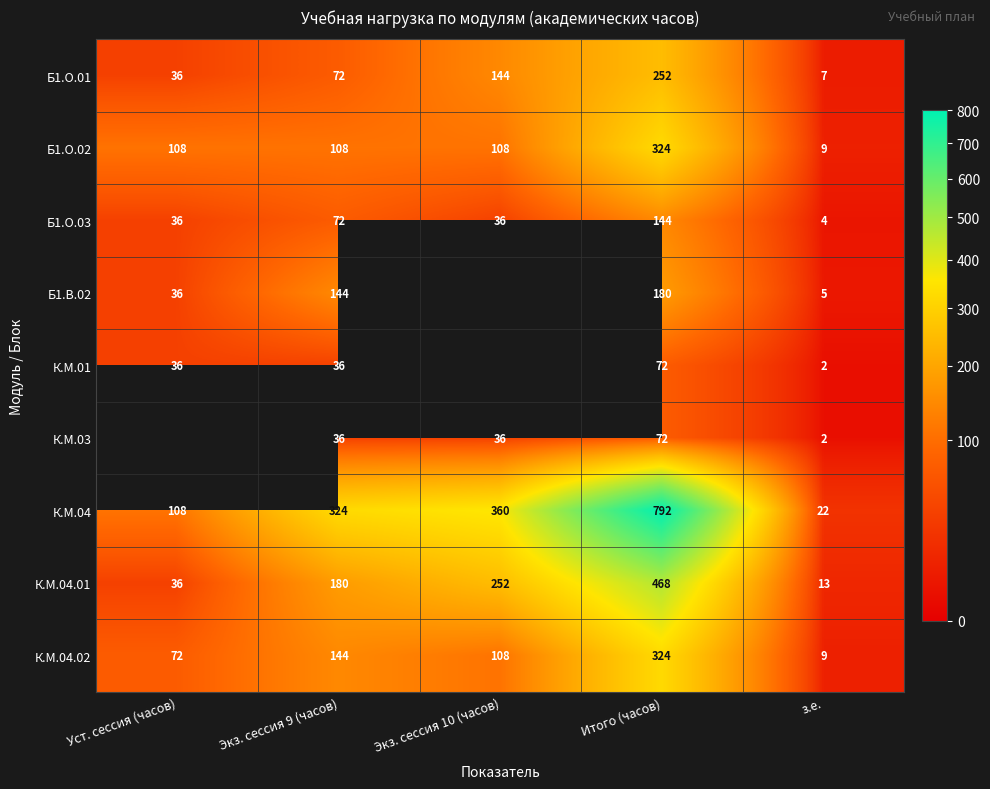

At how many categories does at least one series exceed 485?

1